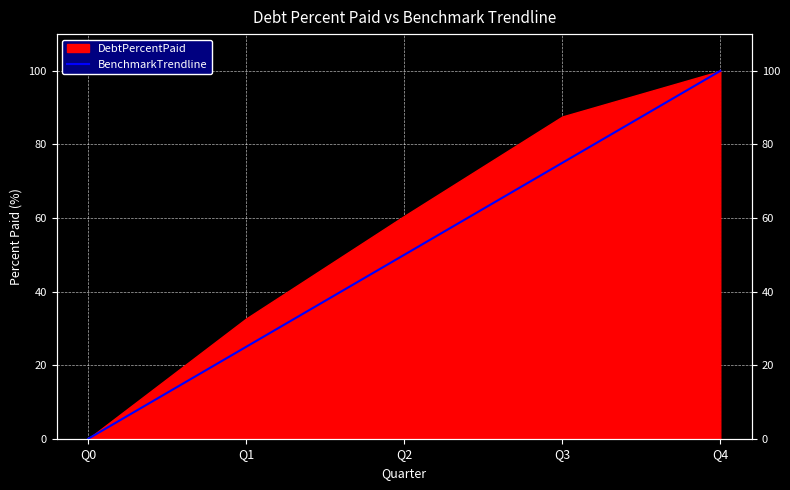

Which label corresponds to the largest value in the chart?

Q4